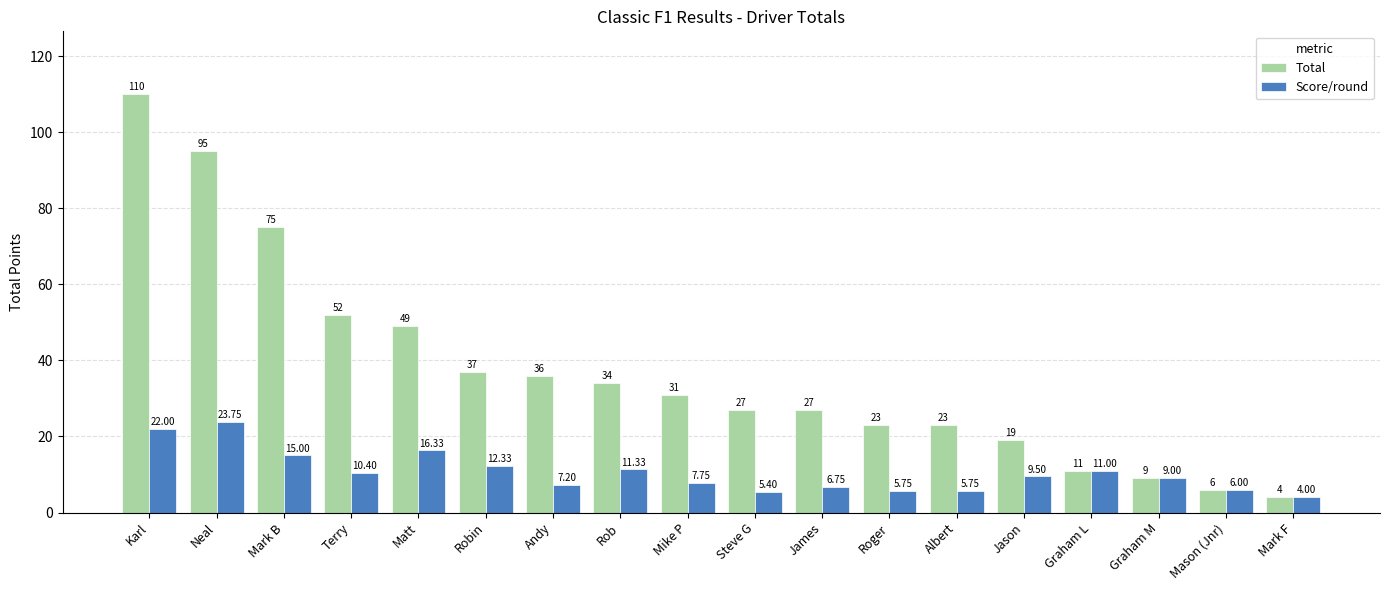

What is the average value of the Total series?

37.1